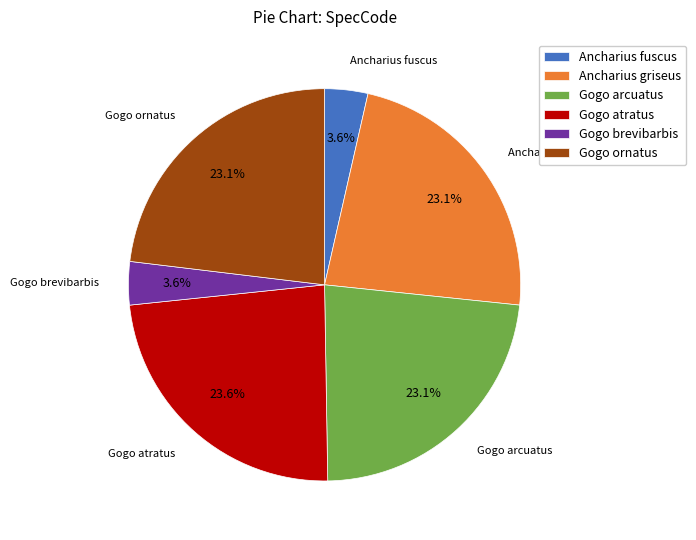

Combined, what portion of the pie is Gogo atratus and Ancharius fuscus?

27.2%